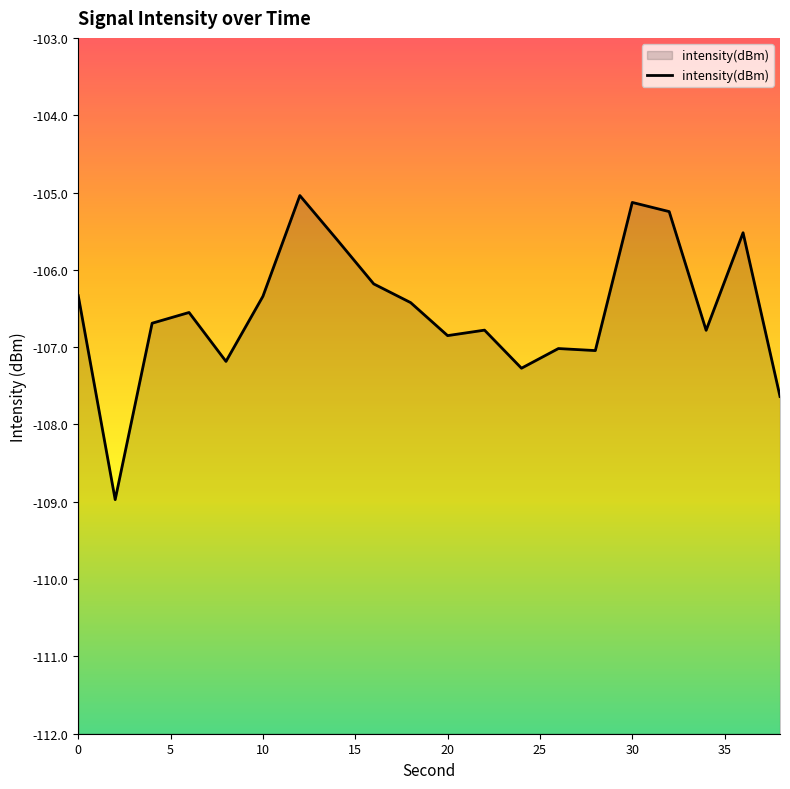

How many series are shown in this chart?

1